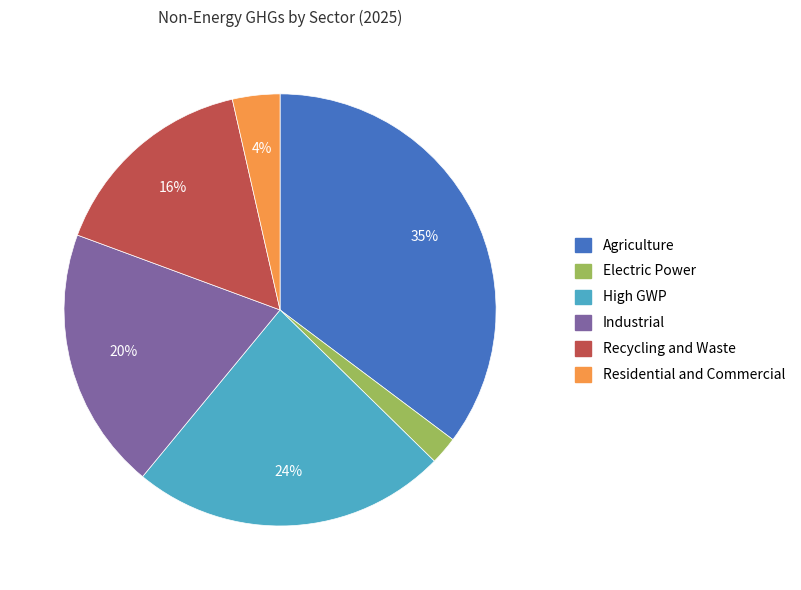

Combined, do Agriculture and High GWP account for over 50%?

Yes